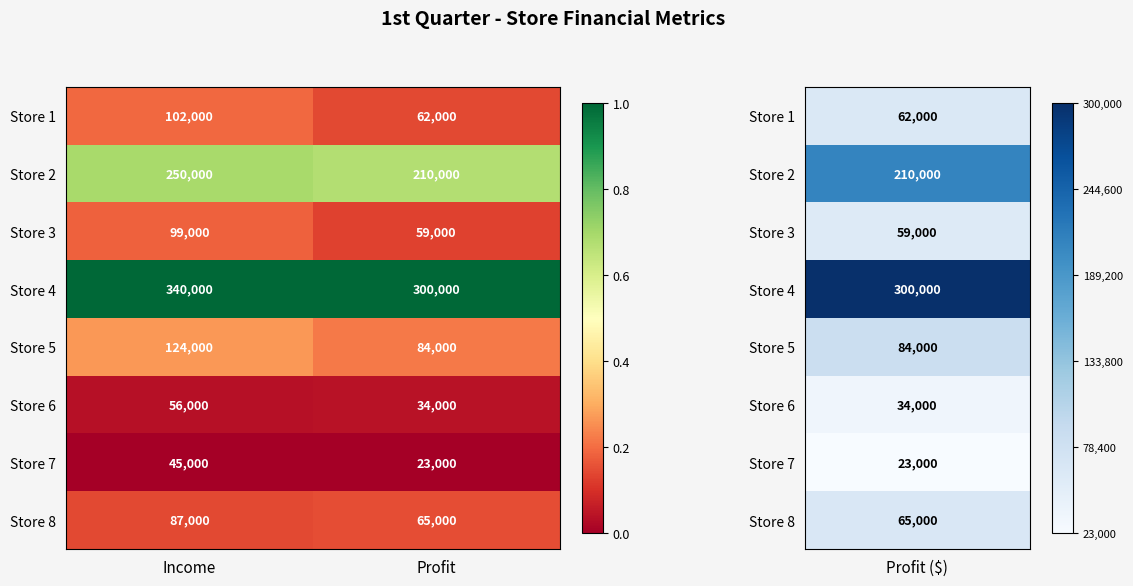

Is it true that Store 1 equals 62000 at Profit?

True